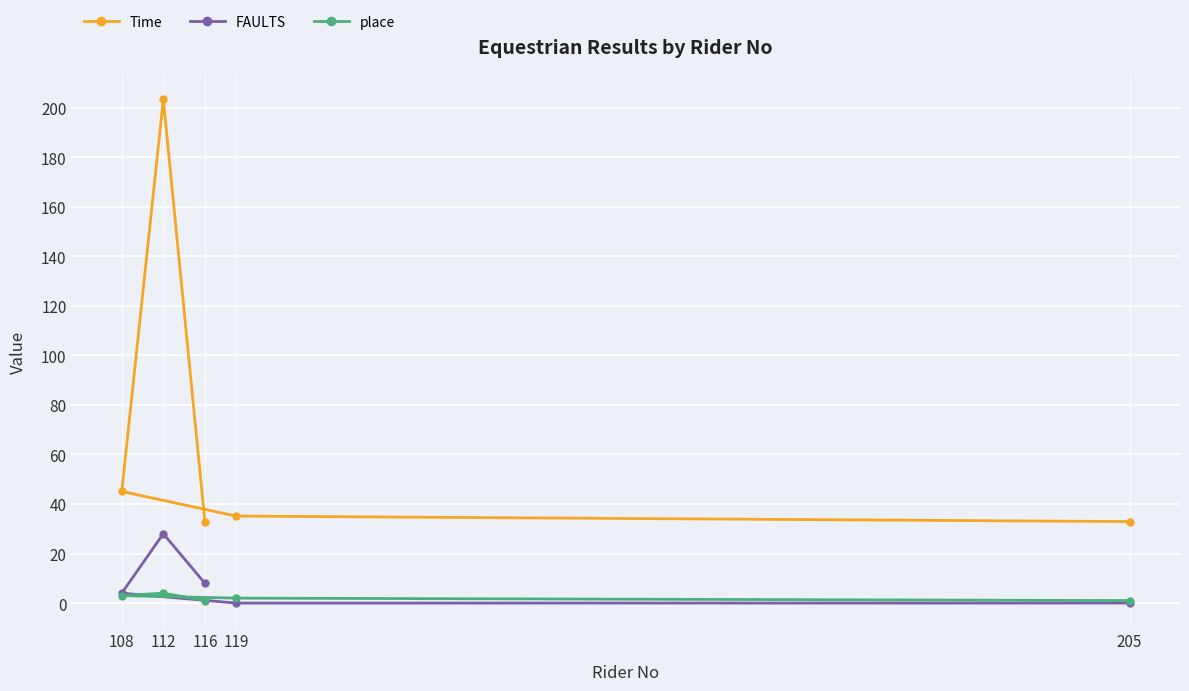

The place series shows 0.6 at 119. True or false?

False